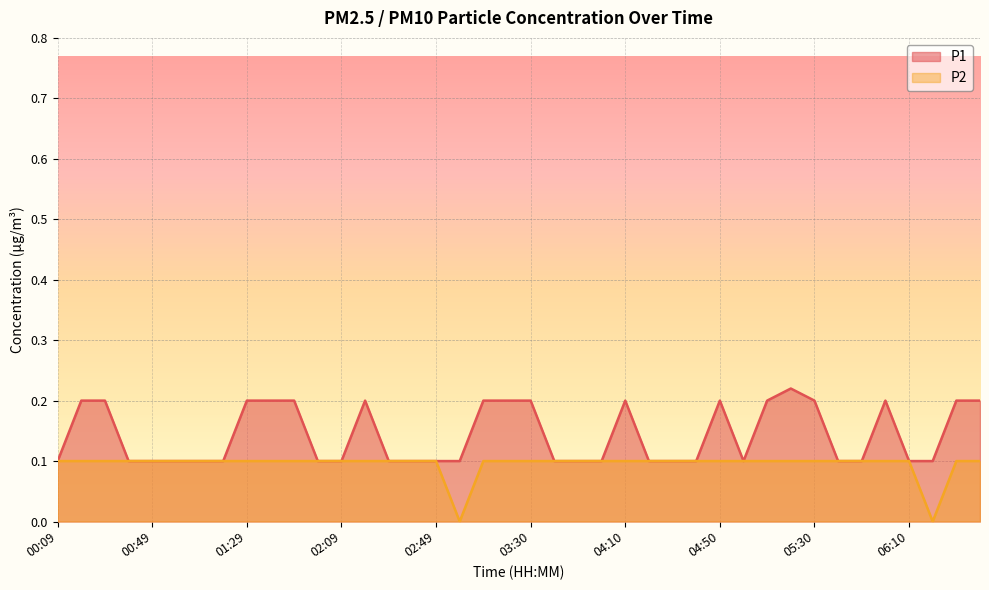

List the series in order of their overall mean, highest first.

P1, P2